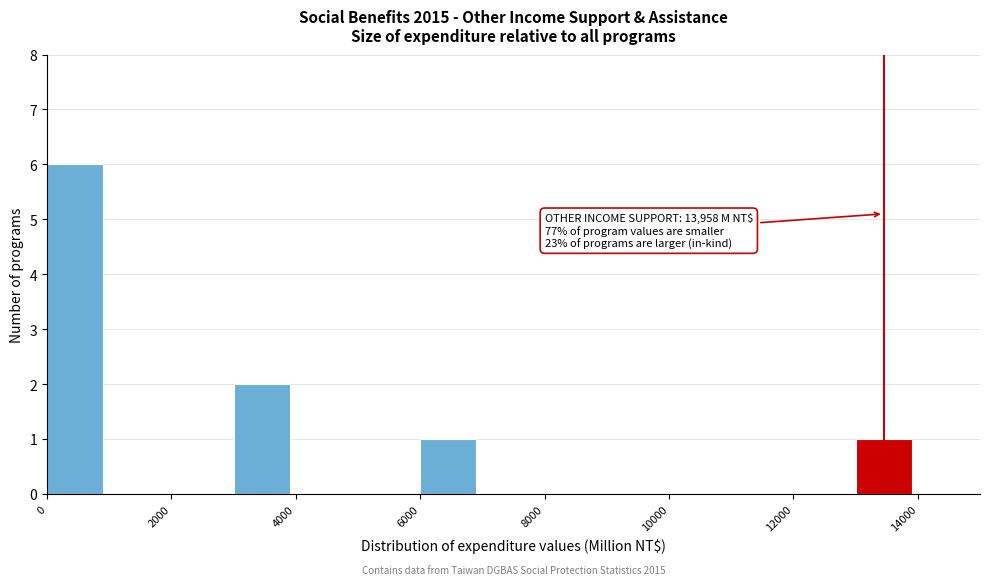

Over which range of the x-axis is the bar tallest?

0 to 1000